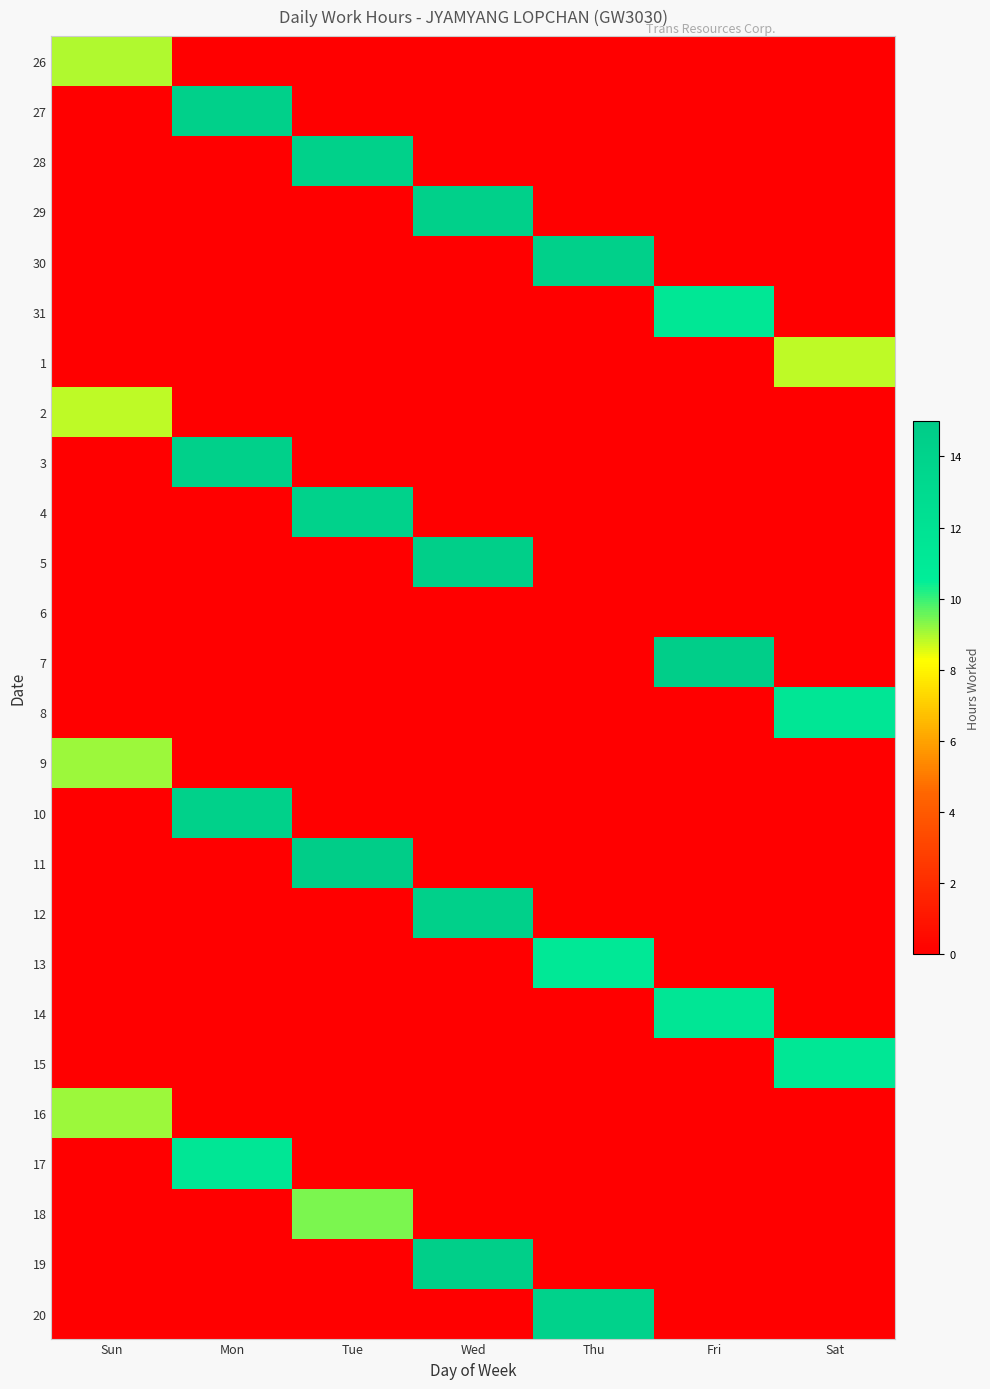

Reading right to left, what are all the values shown in this chart?

26: Sat=0.0	Fri=0.0	Thu=0.0	Wed=0.0	Tue=0.0	Mon=0.0	Sun=9.0
27: Sat=0.0	Fri=0.0	Thu=0.0	Wed=0.0	Tue=0.0	Mon=14.4	Sun=0.0
28: Sat=0.0	Fri=0.0	Thu=0.0	Wed=0.0	Tue=14.2	Mon=0.0	Sun=0.0
29: Sat=0.0	Fri=0.0	Thu=0.0	Wed=14.4	Tue=0.0	Mon=0.0	Sun=0.0
30: Sat=0.0	Fri=0.0	Thu=14.3	Wed=0.0	Tue=0.0	Mon=0.0	Sun=0.0
31: Sat=0.0	Fri=11.3	Thu=0.0	Wed=0.0	Tue=0.0	Mon=0.0	Sun=0.0
1: Sat=8.8	Fri=0.0	Thu=0.0	Wed=0.0	Tue=0.0	Mon=0.0	Sun=0.0
2: Sat=0.0	Fri=0.0	Thu=0.0	Wed=0.0	Tue=0.0	Mon=0.0	Sun=8.8
3: Sat=0.0	Fri=0.0	Thu=0.0	Wed=0.0	Tue=0.0	Mon=14.4	Sun=0.0
4: Sat=0.0	Fri=0.0	Thu=0.0	Wed=0.0	Tue=14.2	Mon=0.0	Sun=0.0
5: Sat=0.0	Fri=0.0	Thu=0.0	Wed=14.5	Tue=0.0	Mon=0.0	Sun=0.0
6: Sat=0.0	Fri=0.0	Thu=0.0	Wed=0.0	Tue=0.0	Mon=0.0	Sun=0.0
7: Sat=0.0	Fri=14.7	Thu=0.0	Wed=0.0	Tue=0.0	Mon=0.0	Sun=0.0
8: Sat=11.5	Fri=0.0	Thu=0.0	Wed=0.0	Tue=0.0	Mon=0.0	Sun=0.0
9: Sat=0.0	Fri=0.0	Thu=0.0	Wed=0.0	Tue=0.0	Mon=0.0	Sun=9.1
10: Sat=0.0	Fri=0.0	Thu=0.0	Wed=0.0	Tue=0.0	Mon=14.3	Sun=0.0
11: Sat=0.0	Fri=0.0	Thu=0.0	Wed=0.0	Tue=14.7	Mon=0.0	Sun=0.0
12: Sat=0.0	Fri=0.0	Thu=0.0	Wed=14.3	Tue=0.0	Mon=0.0	Sun=0.0
13: Sat=0.0	Fri=0.0	Thu=11.2	Wed=0.0	Tue=0.0	Mon=0.0	Sun=0.0
14: Sat=0.0	Fri=11.4	Thu=0.0	Wed=0.0	Tue=0.0	Mon=0.0	Sun=0.0
15: Sat=11.3	Fri=0.0	Thu=0.0	Wed=0.0	Tue=0.0	Mon=0.0	Sun=0.0
16: Sat=0.0	Fri=0.0	Thu=0.0	Wed=0.0	Tue=0.0	Mon=0.0	Sun=9.1
17: Sat=0.0	Fri=0.0	Thu=0.0	Wed=0.0	Tue=0.0	Mon=11.5	Sun=0.0
18: Sat=0.0	Fri=0.0	Thu=0.0	Wed=0.0	Tue=9.4	Mon=0.0	Sun=0.0
19: Sat=0.0	Fri=0.0	Thu=0.0	Wed=14.5	Tue=0.0	Mon=0.0	Sun=0.0
20: Sat=0.0	Fri=0.0	Thu=14.1	Wed=0.0	Tue=0.0	Mon=0.0	Sun=0.0